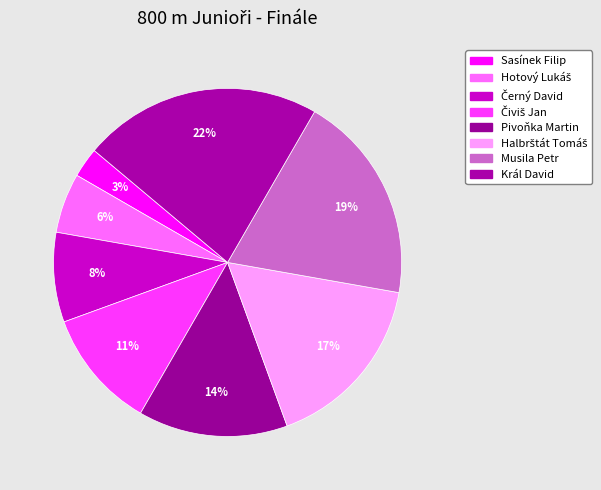

How many slices are in this pie chart?

8